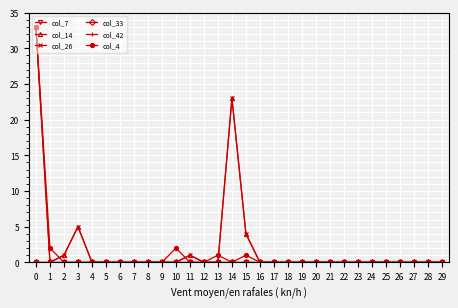

Does the chart have visible grid lines?

Yes